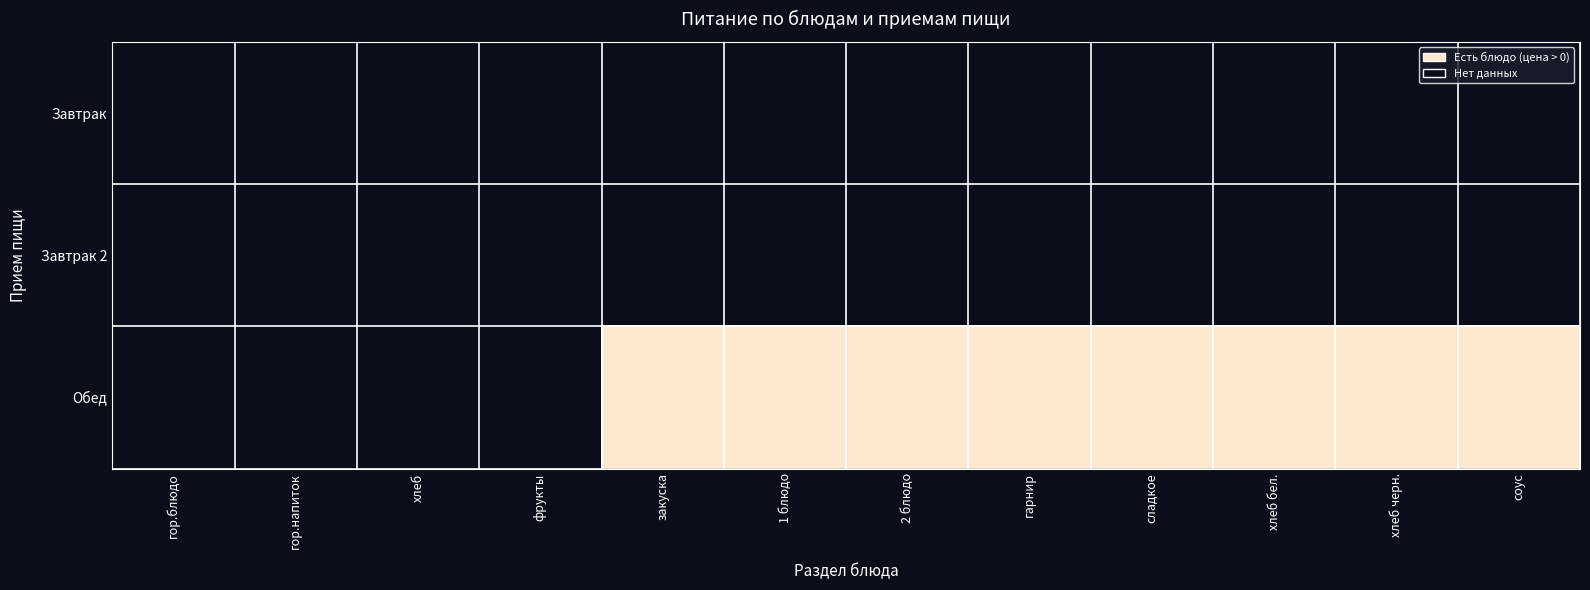

Between 1 блюдо and гарнир, which is larger?

1 блюдо